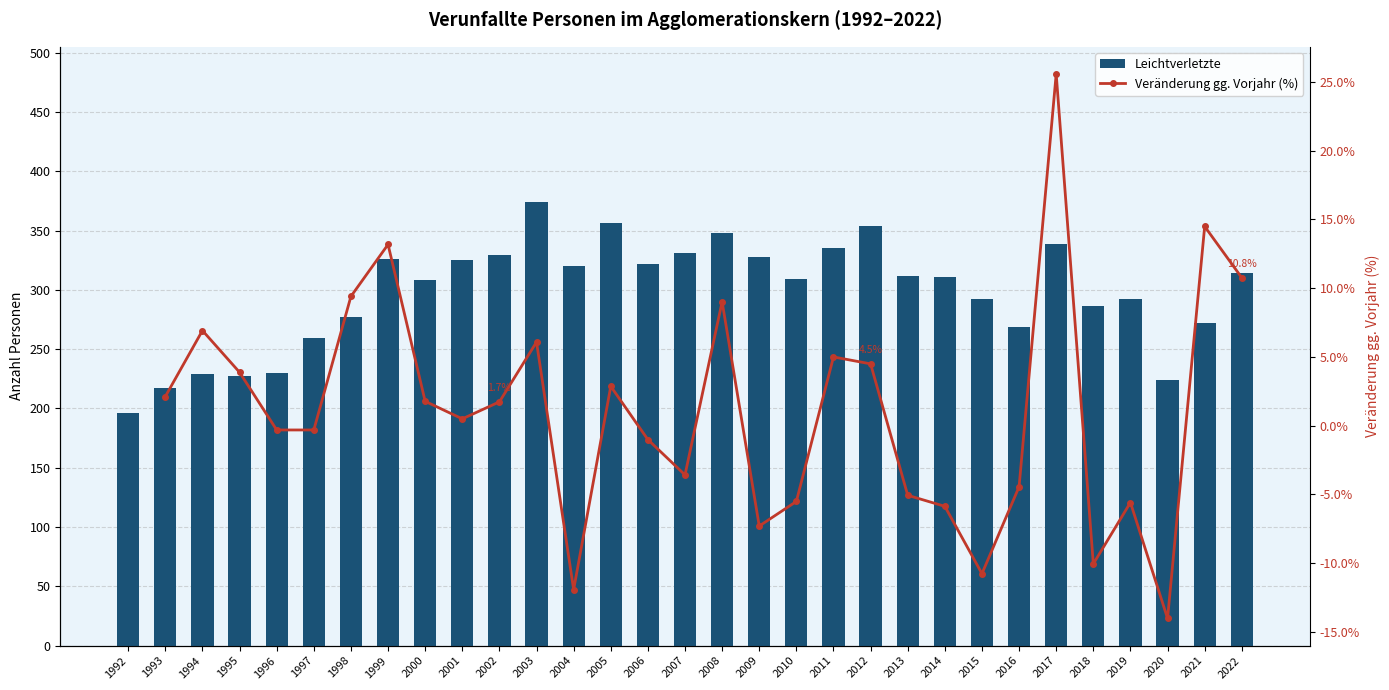

The Veränderung gg. Vorjahr (%) series shows -1.9 at 2010. True or false?

False